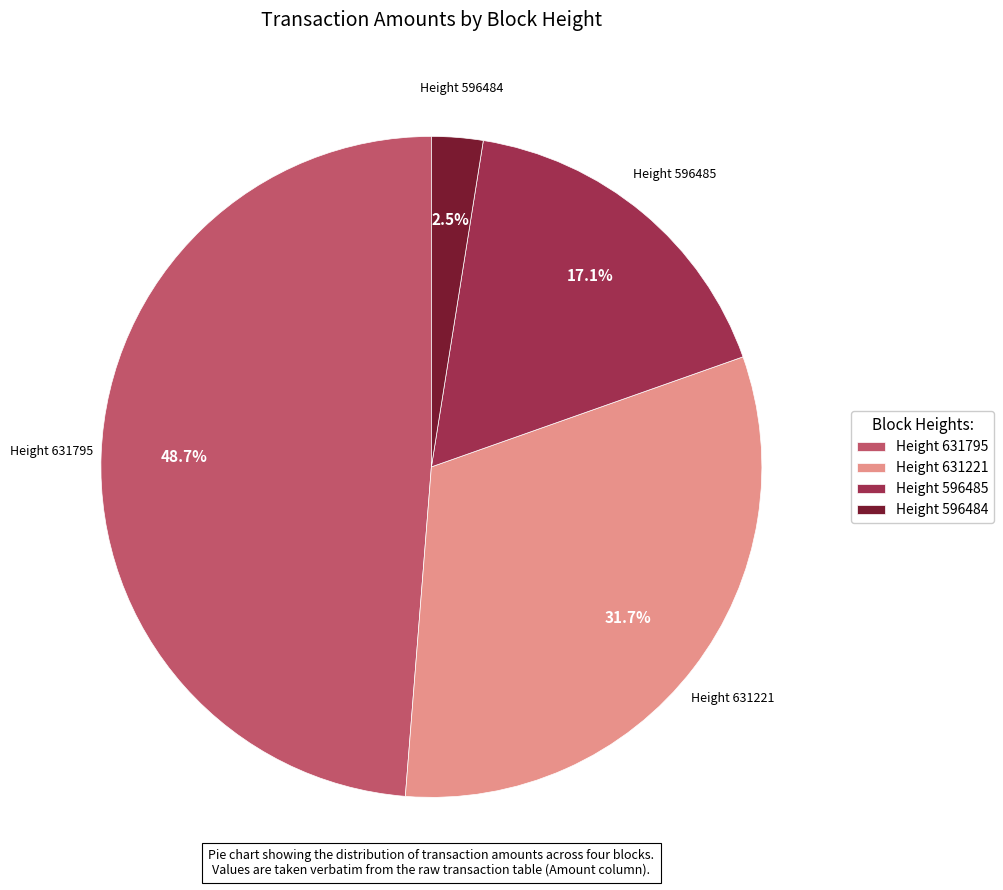

Rank the categories by value from highest to lowest.

Height 631795, Height 631221, Height 596485, Height 596484